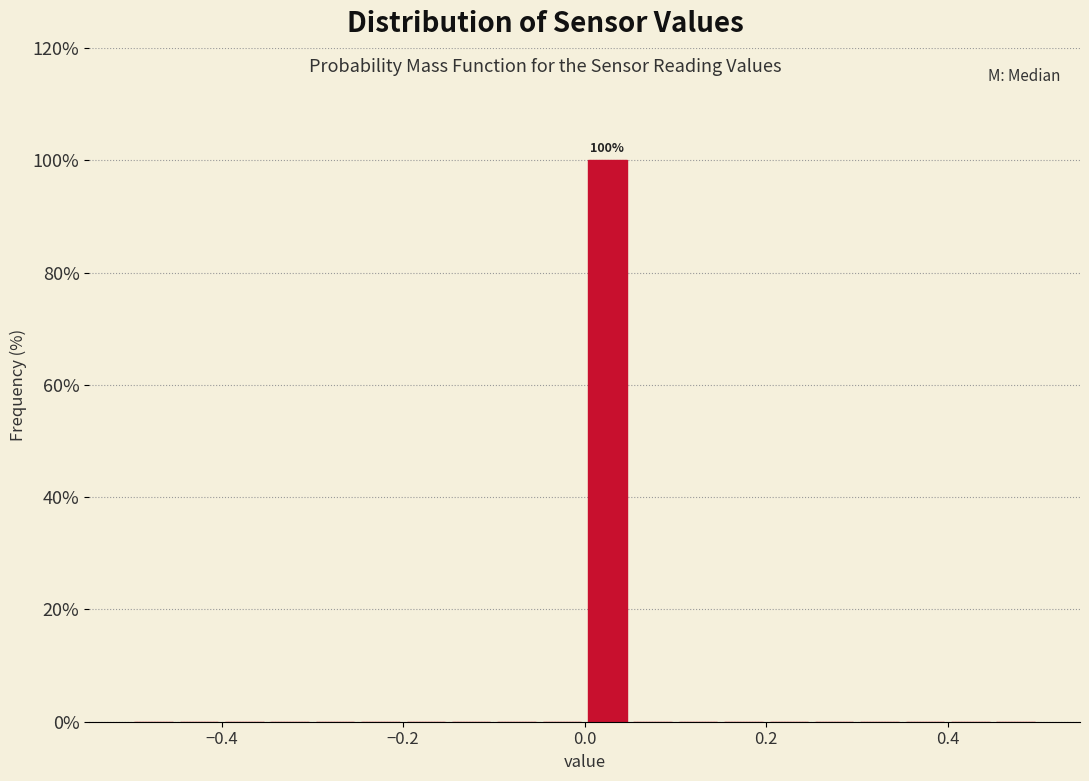

Around what value on the x-axis is the tallest bar? Give the approximate position of its centre, as read against the axis.

0.02